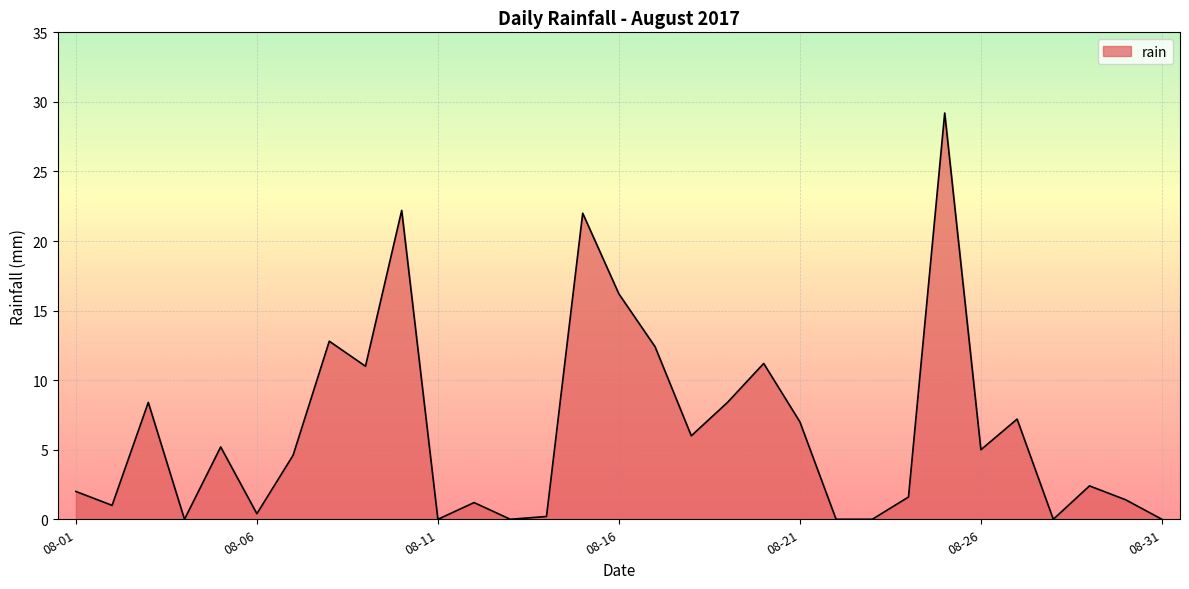

What is the greatest value displayed?

29.2